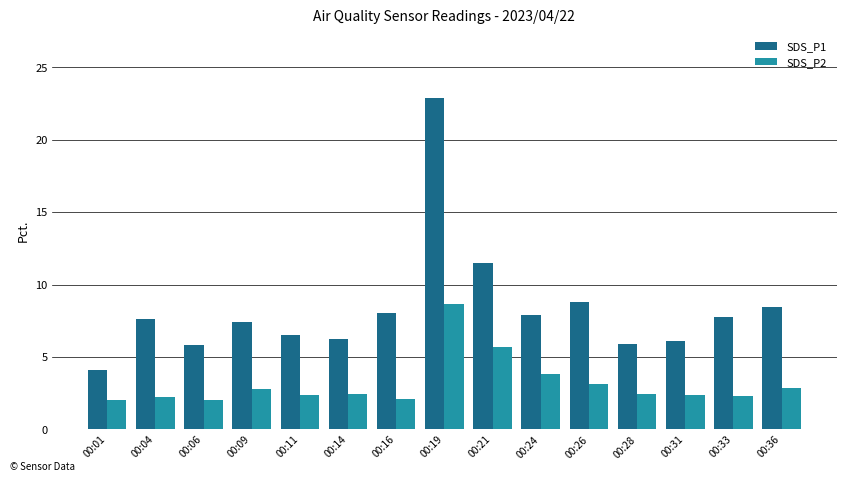

What is the sum of all SDS_P1 values?

125.1